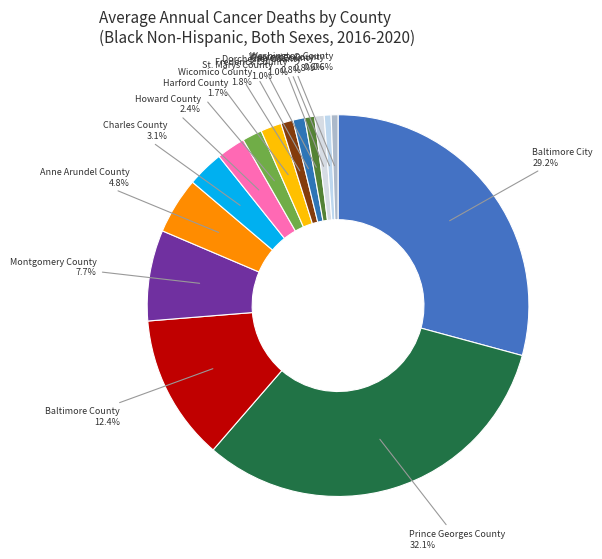

Is there any slice that represents more than half of the pie?

No